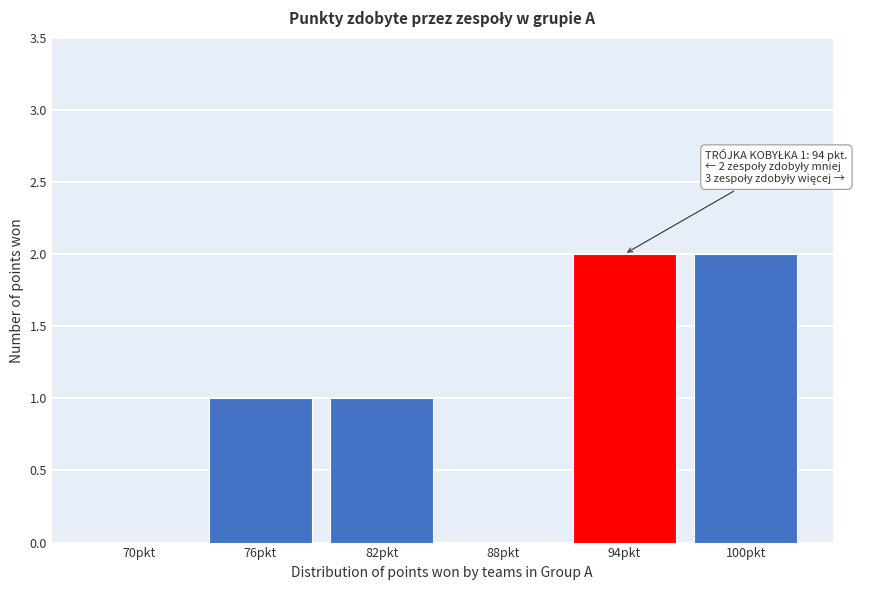

Reading left to right, list all the values displayed in this chart.

70pkt=0	76pkt=1	82pkt=1	88pkt=0	94pkt=2	100pkt=2